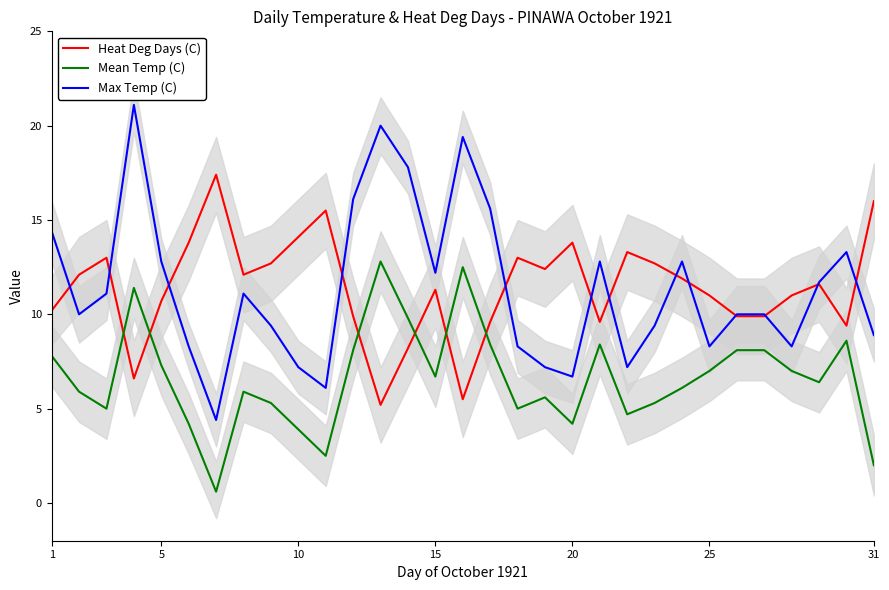

True or false: Mean Temp (C) and Max Temp (C) intersect in this chart.

False